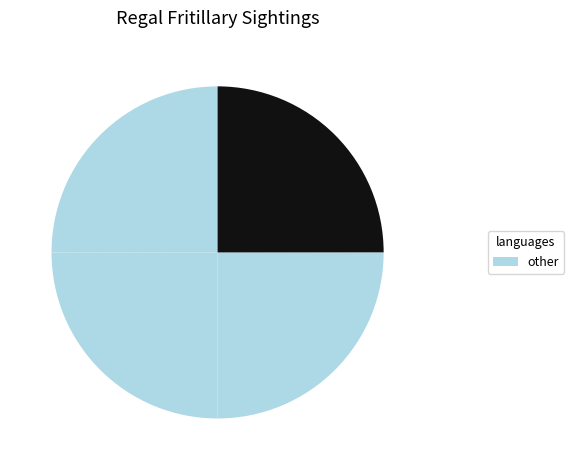

Count the number of slices in the pie.

4